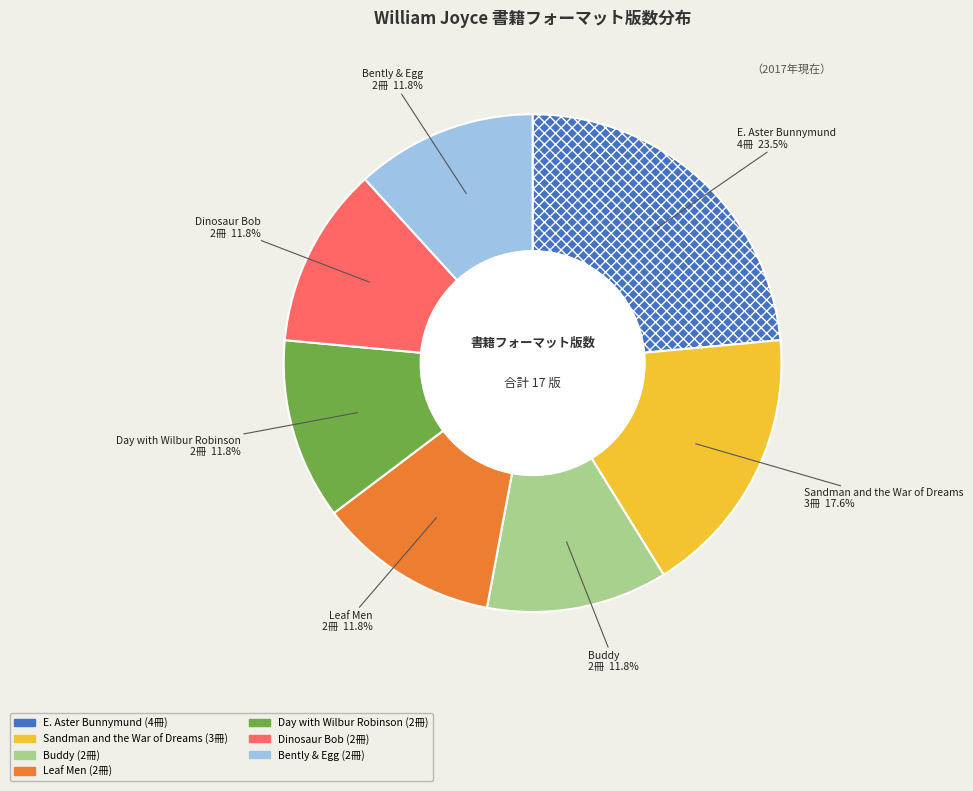

Does any single category account for the majority?

No